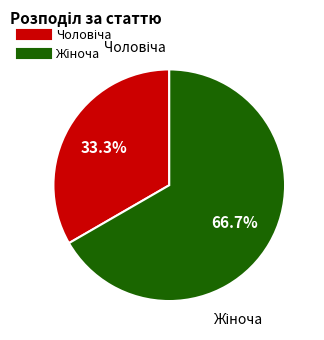

How many slices are in this pie chart?

2